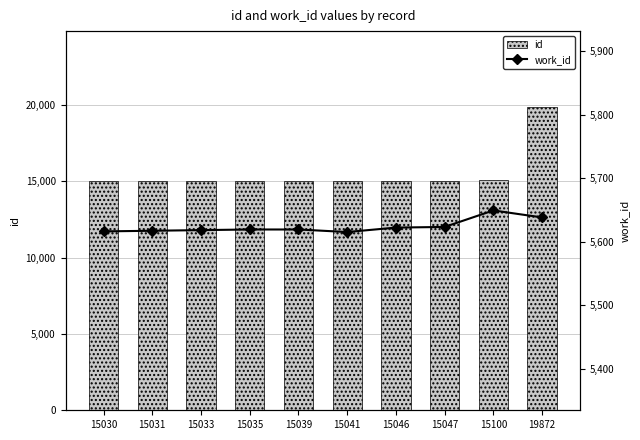

What is the difference between the work_id values at 15047 and 15046?

1